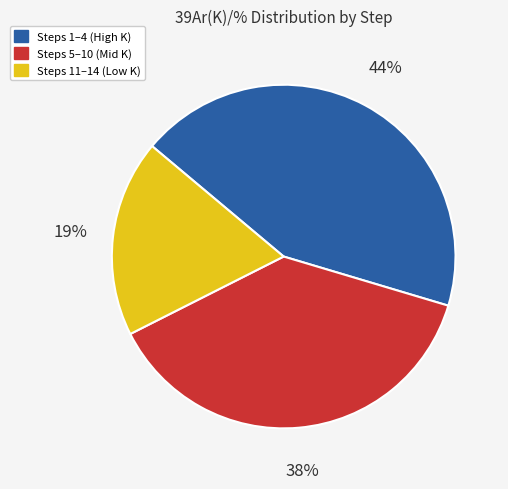

Is it true that Steps 5–10 (Mid K) is 30% of the pie?

False